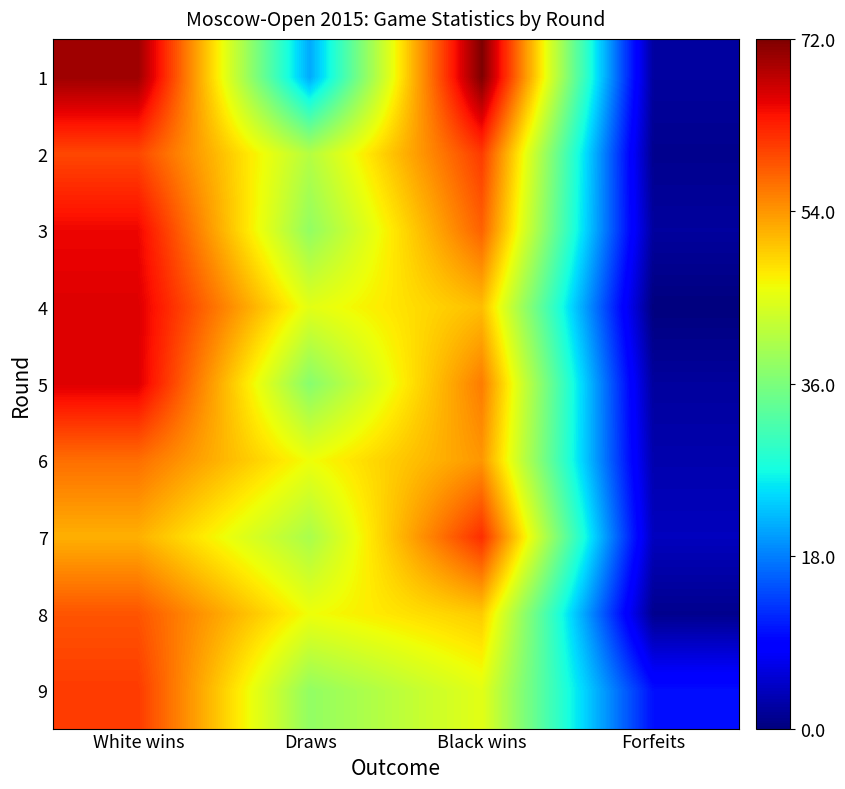

Reading right to left, transcribe all the data shown in this chart.

1: Forfeits=2	Black wins=72	Draws=21	White wins=70
2: Forfeits=1	Black wins=61	Draws=41	White wins=60
3: Forfeits=2	Black wins=58	Draws=38	White wins=65
4: Forfeits=0	Black wins=51	Draws=45	White wins=66
5: Forfeits=2	Black wins=56	Draws=37	White wins=66
6: Forfeits=3	Black wins=54	Draws=46	White wins=57
7: Forfeits=4	Black wins=62	Draws=40	White wins=52
8: Forfeits=1	Black wins=50	Draws=46	White wins=59
9: Forfeits=10	Black wins=45	Draws=38	White wins=61